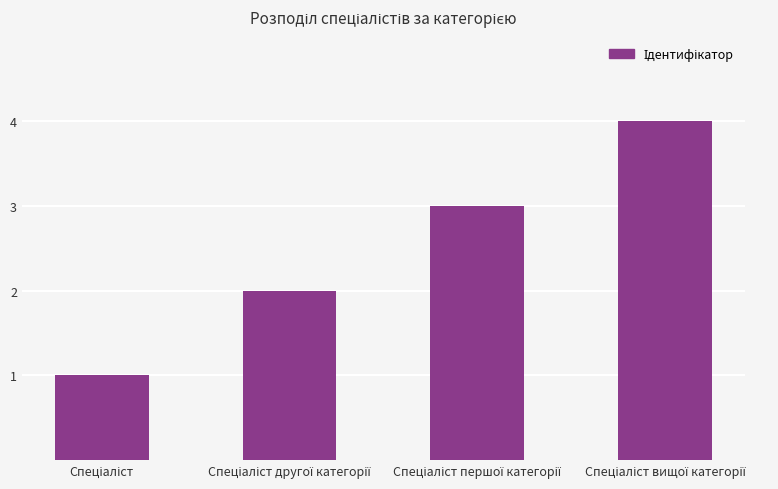

What is the maximum value shown in the chart?

4